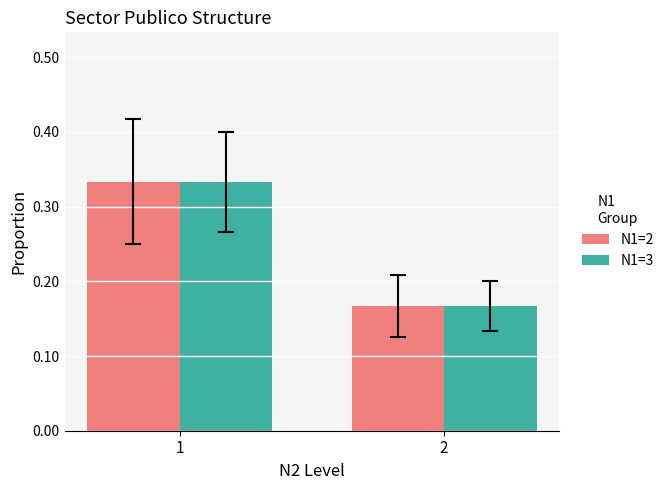

List the labels in order of N1=3 value, largest first.

1, 2